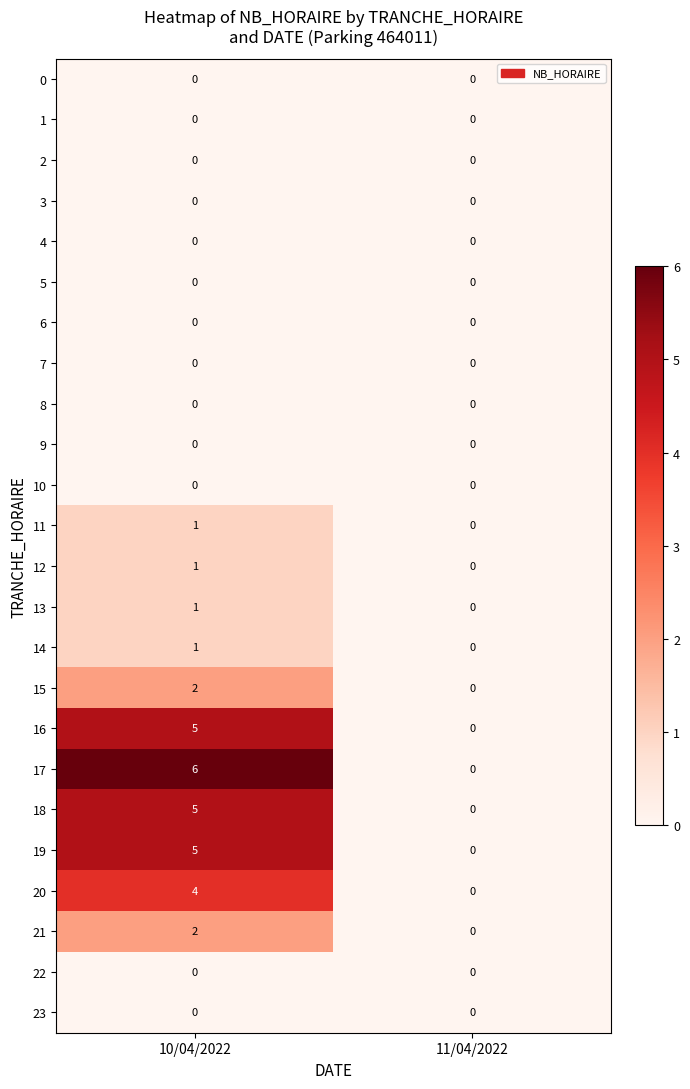

Which label corresponds to the largest value in the chart?

10/04/2022